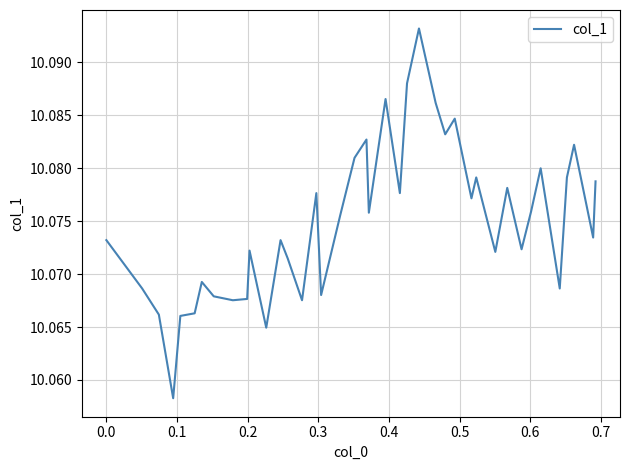

What is the maximum value shown in the chart?

10.1